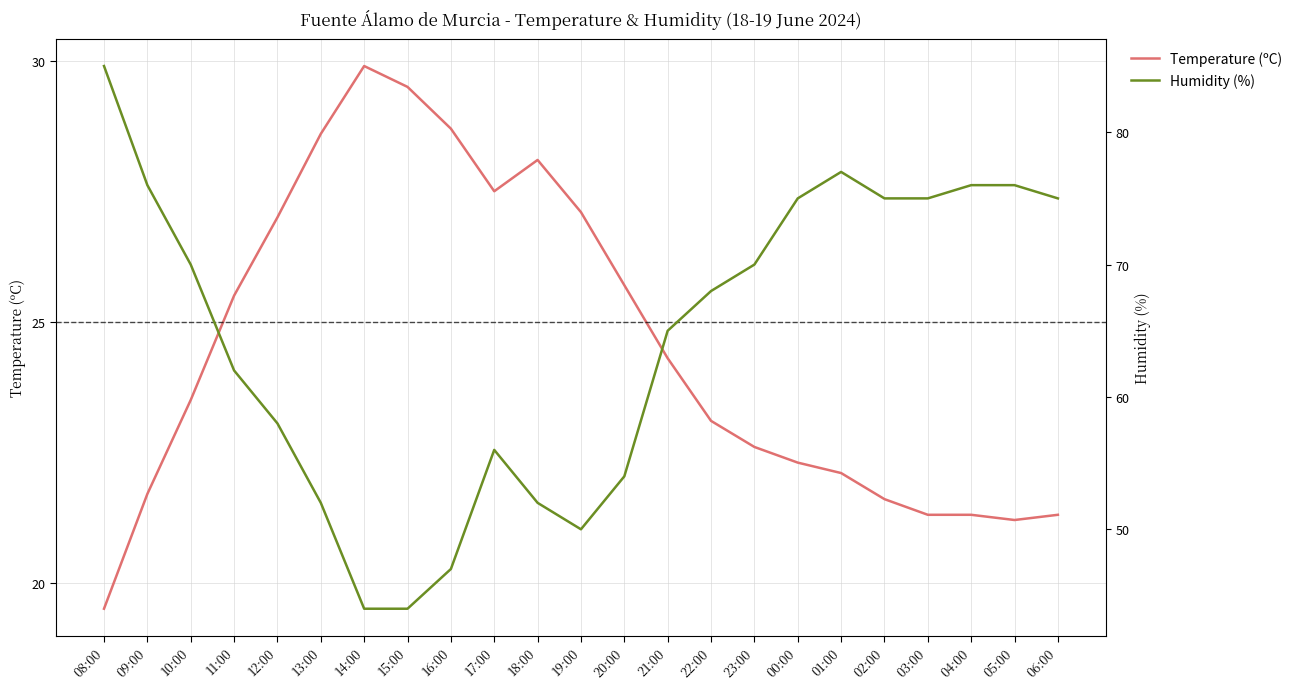

Which series has the largest total across all categories?

Humidity (%)